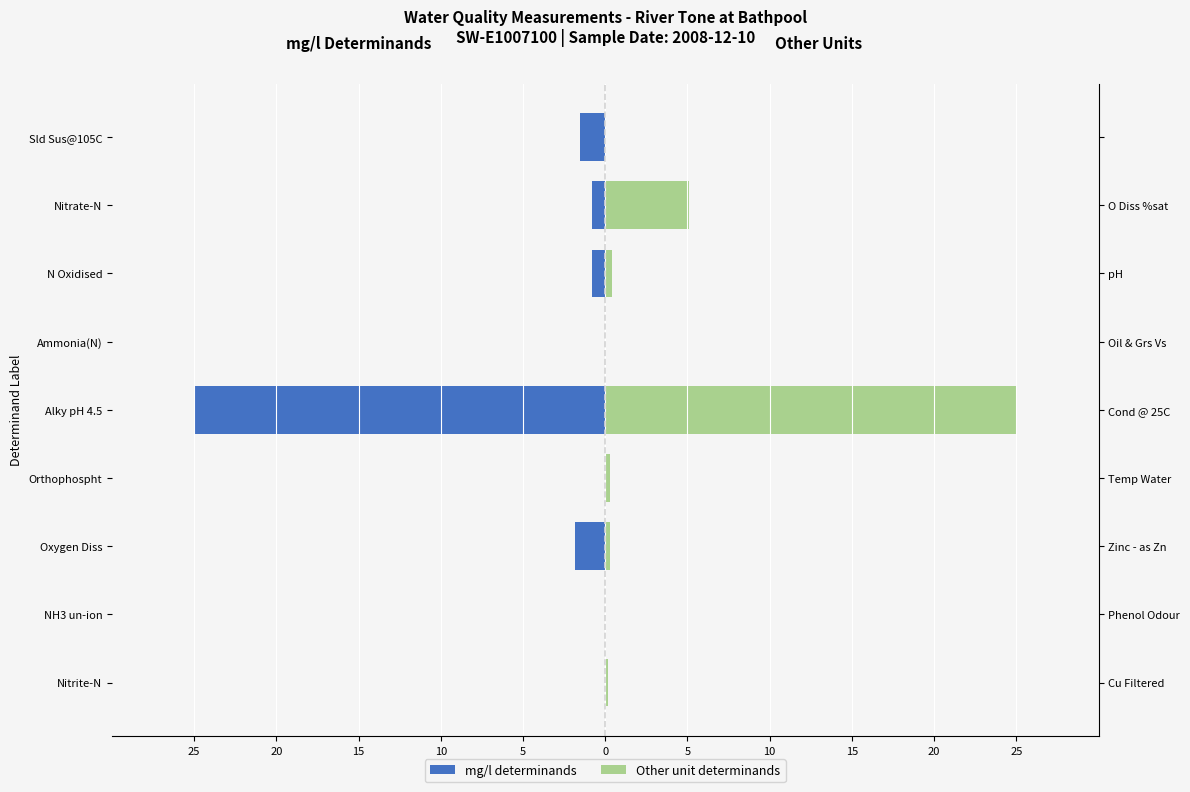

How many bars are there in total?

18